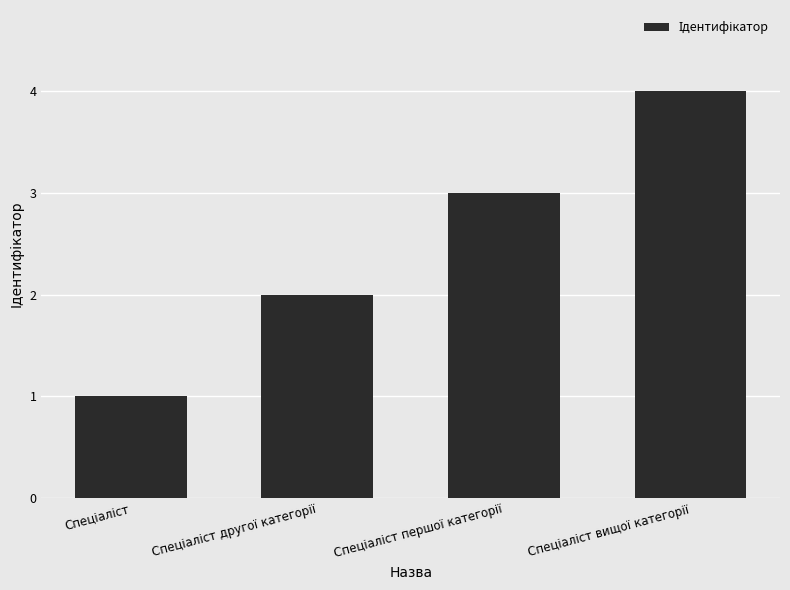

What is the greatest value displayed?

4